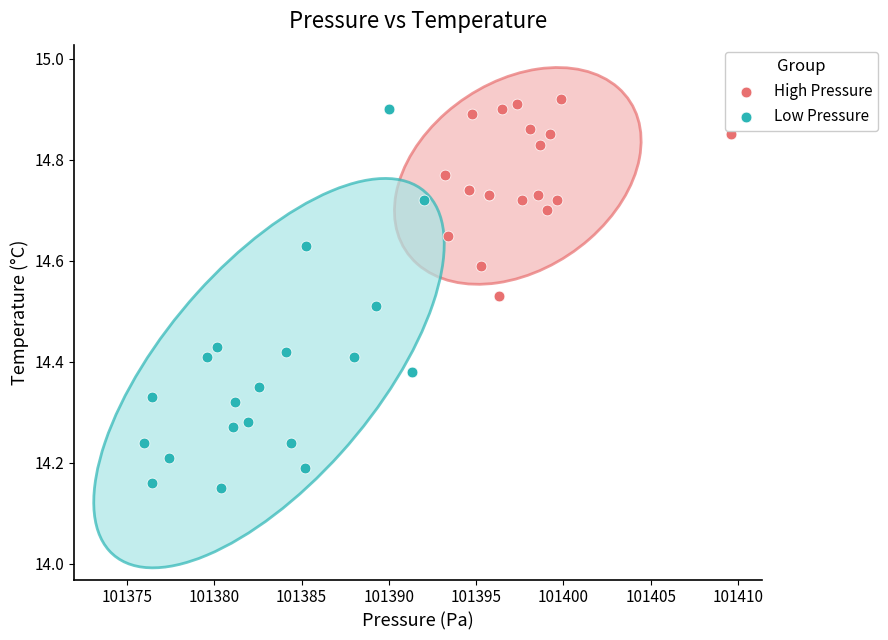

Which series has the largest Y range (max minus min)?

Low Pressure